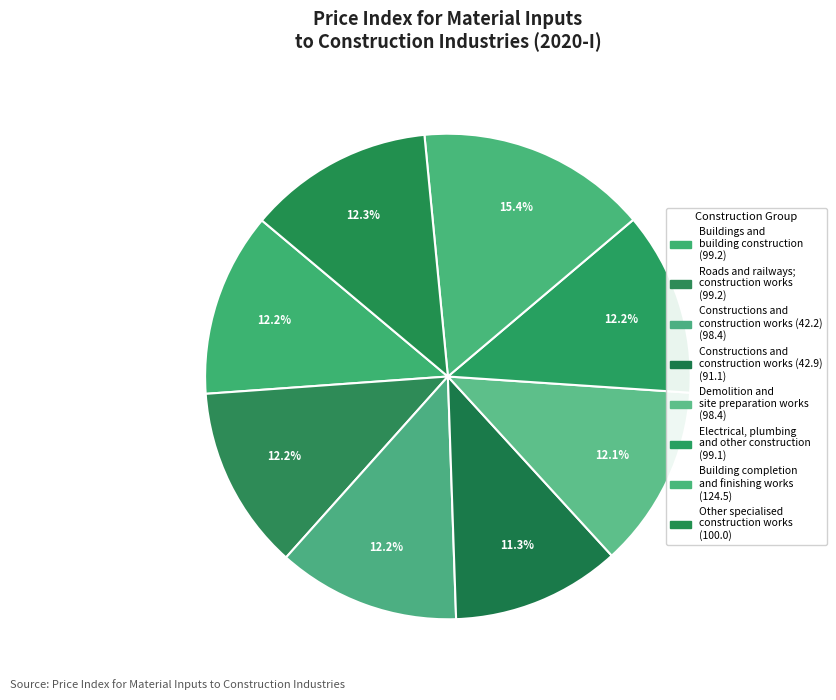

How many slices are in this pie chart?

8